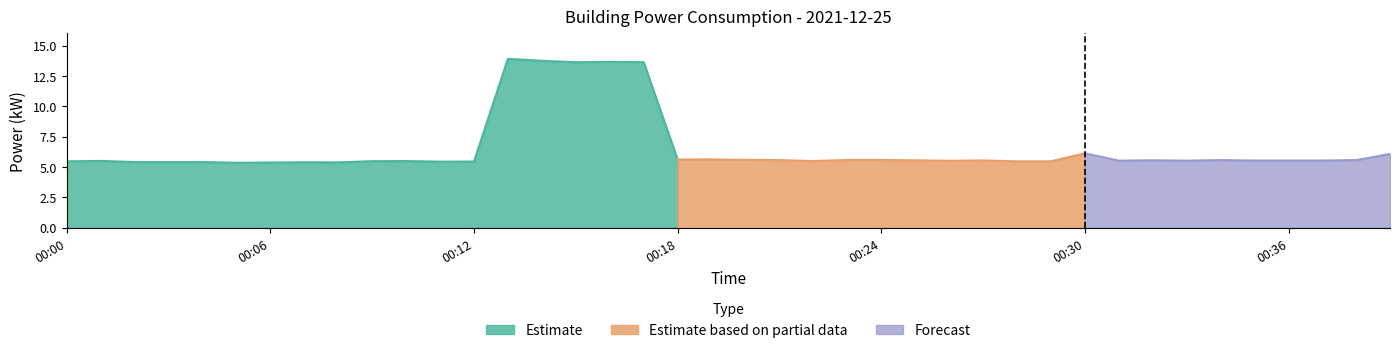

List the labels in order of value, largest first.

00:13, 00:14, 00:16, 00:17, 00:15, 00:30, 00:39, 00:19, 00:18, 00:20, 00:23, 00:24, 00:21, 00:34, 00:38, 00:25, 00:32, 00:27, 00:35, 00:36, 00:37, 00:31, 00:33, 00:26, 00:01, 00:10, 00:22, 00:09, 00:00, 00:28, 00:29, 00:12, 00:11, 00:02, 00:04, 00:03, 00:07, 00:08, 00:06, 00:05